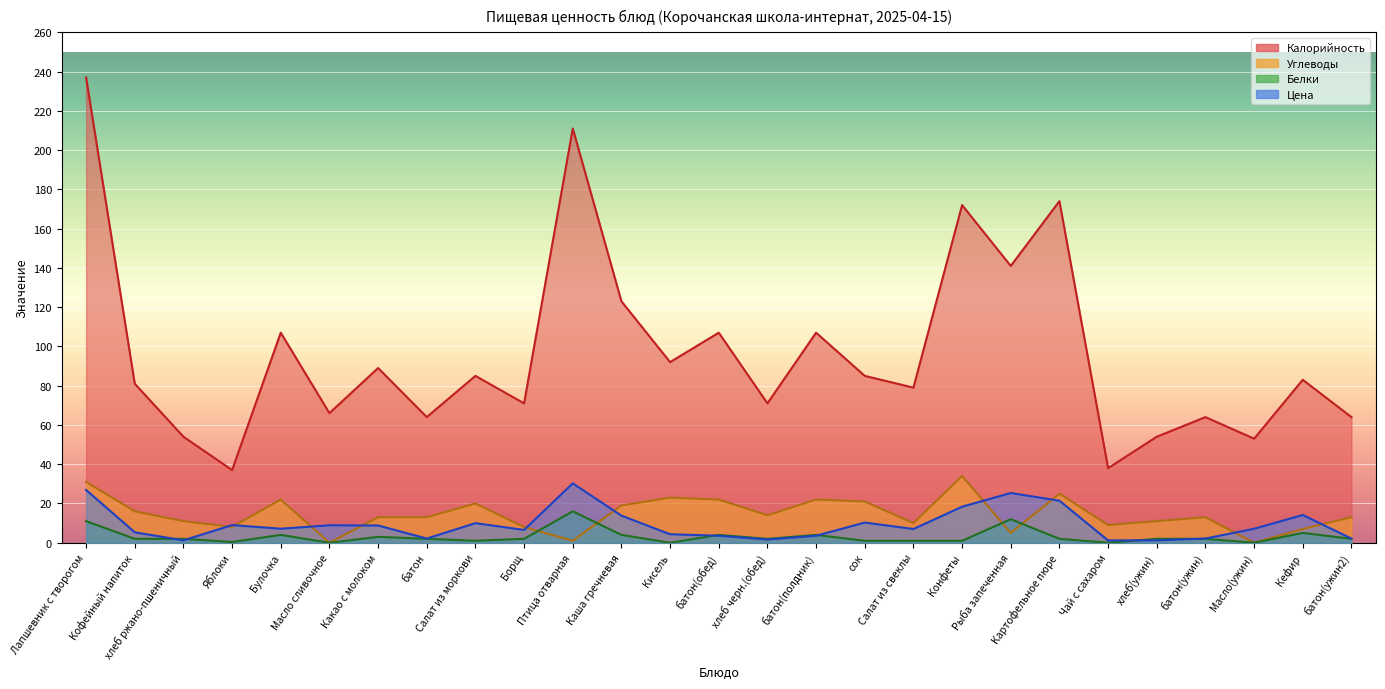

Is it true that Углеводы equals 28.2 at сок?

False